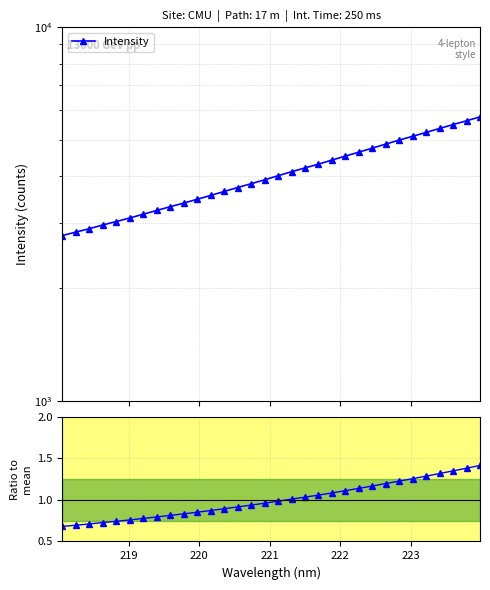

Which series has the largest total across all categories?

Intensity